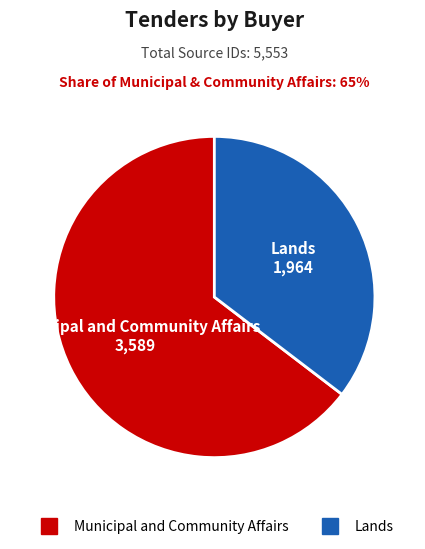

The Lands slice represents 25% of the pie. True or false?

False